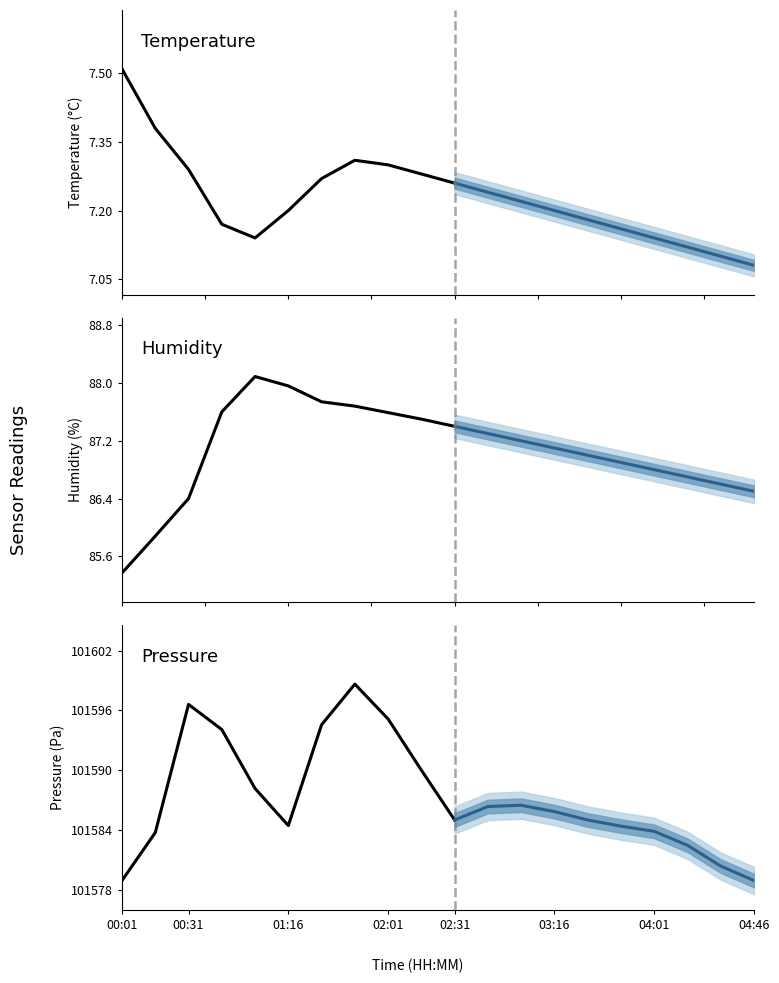

True or false: pressure_kpa has a value of 69531.8 at 03:31.

False